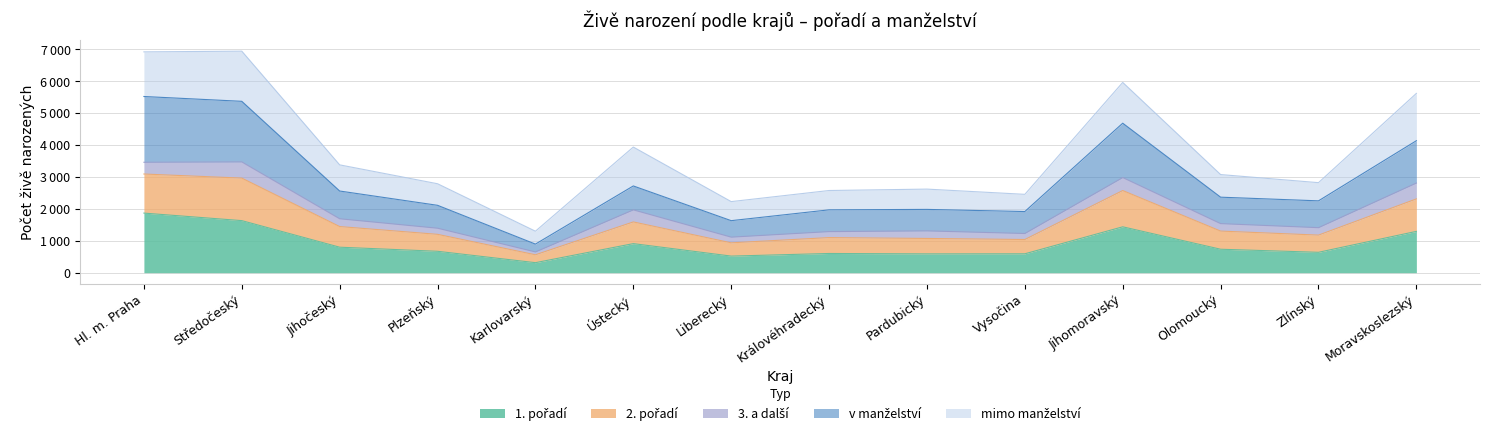

Does the chart display data point markers on the line(s)?

No